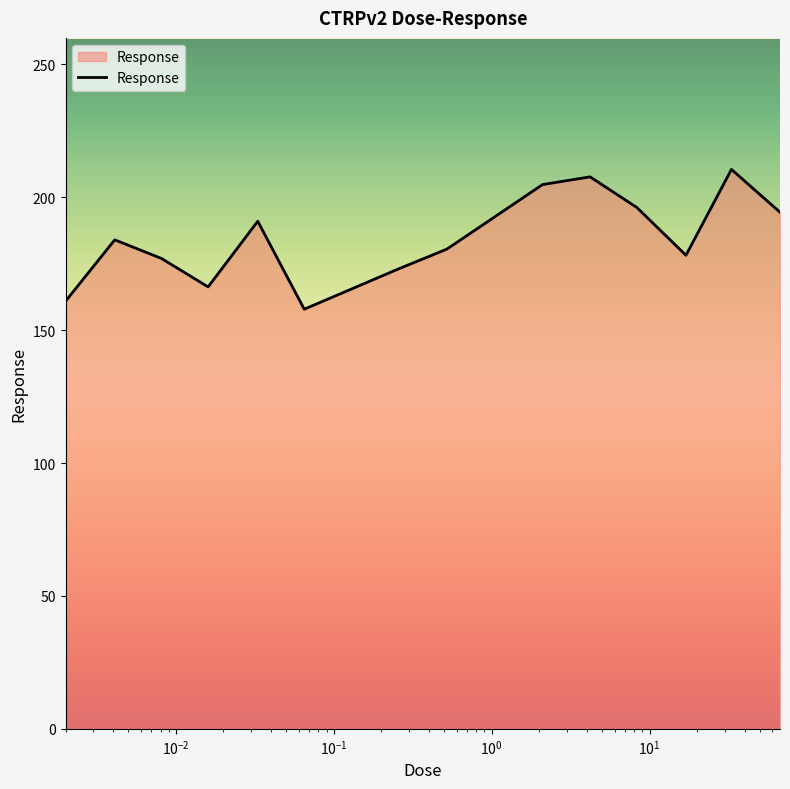

What is the difference between the maximum and minimum values?

52.6